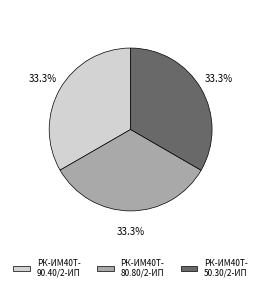

What is the ratio of the value at РК-ИМ40T- 50.30/2-ИП to the value at РК-ИМ40T- 80.80/2-ИП?

1.0